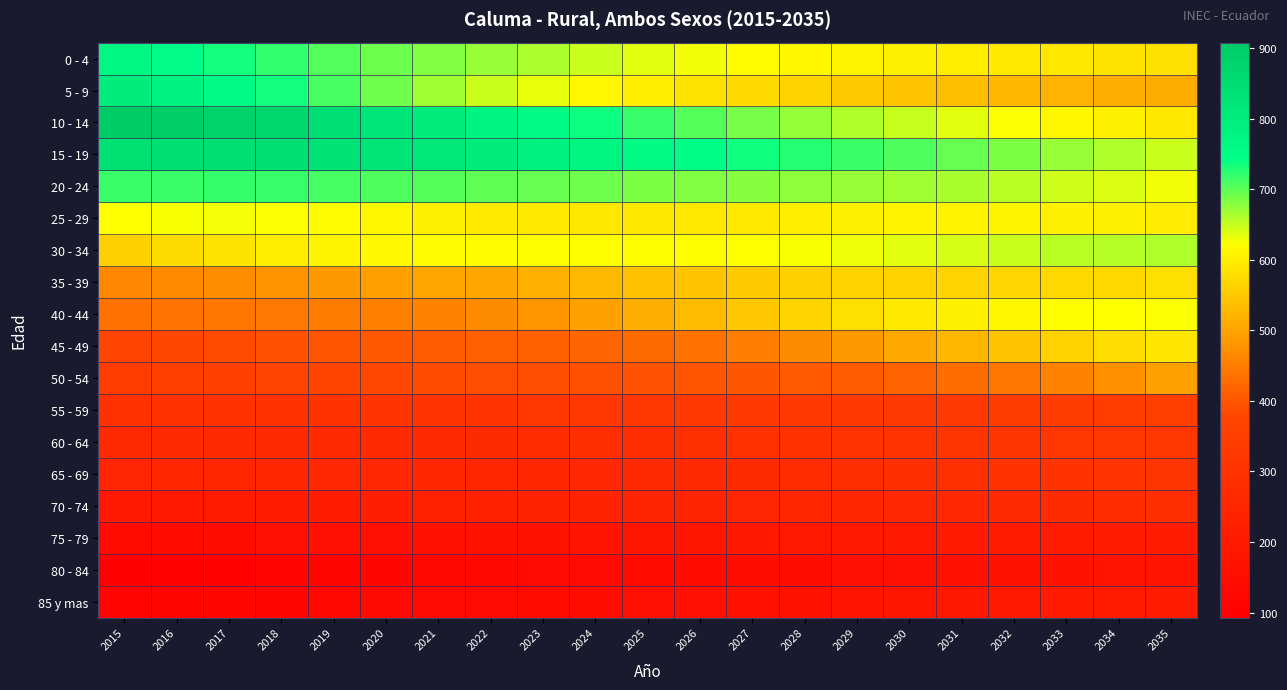

How many distinct data groups are displayed?

18